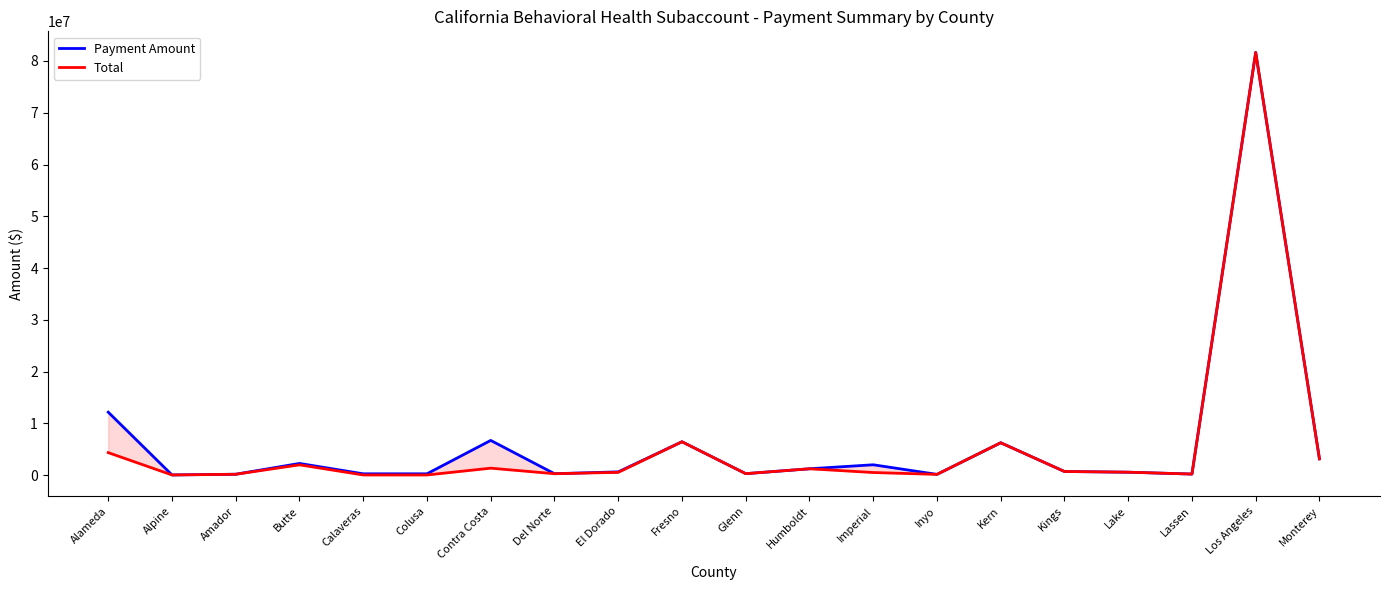

True or false: Total and Payment Amount intersect in this chart.

False